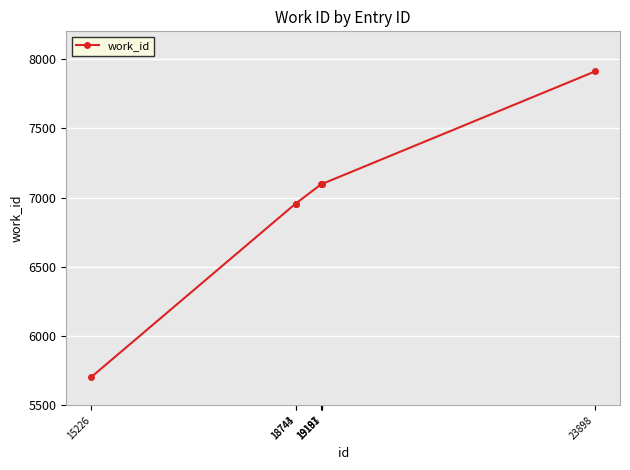

What is the value of the 7th point from the left?

7910